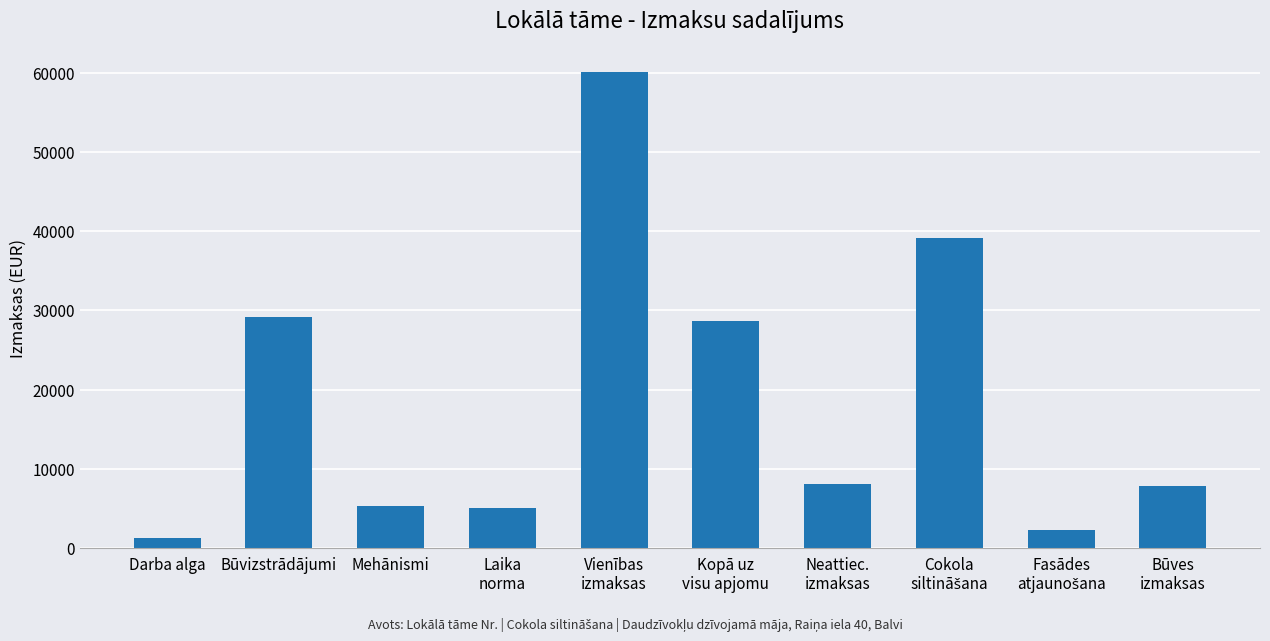

The value at Būvizstrādājumi is 12486. True or false?

False